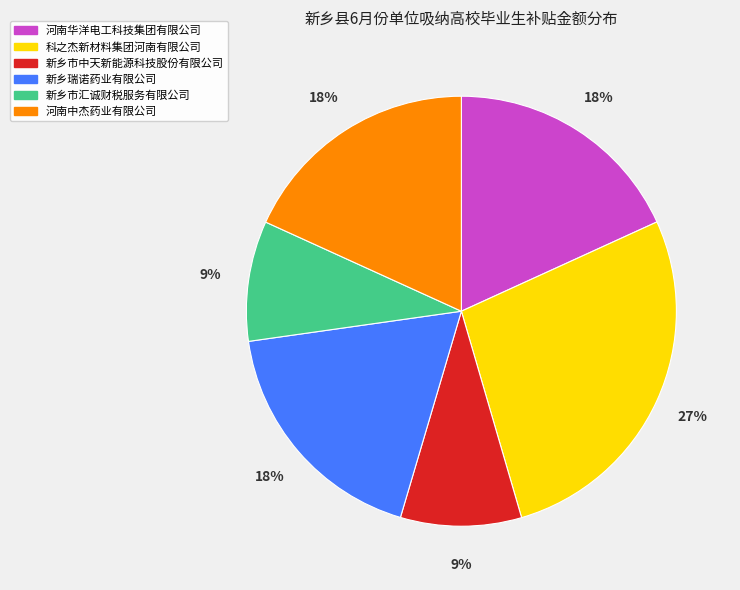

What percentage is the 新乡市中天新能源科技股份有限公司 slice, to the nearest percent?

9%